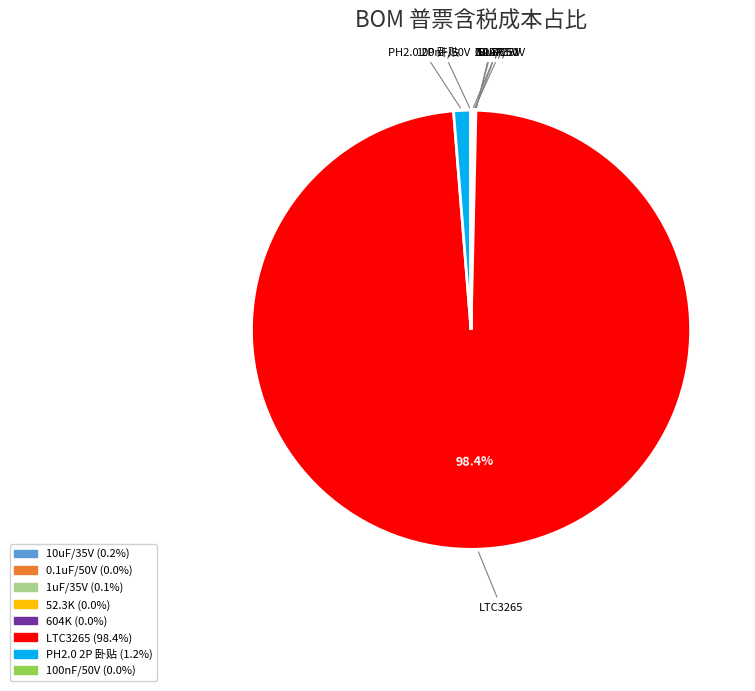

Which slice is the largest?

LTC3265